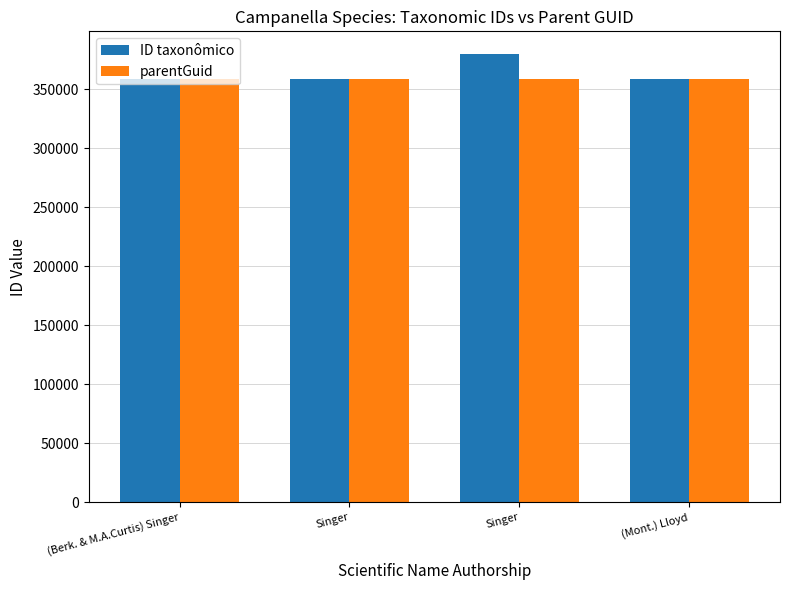

What are all the series names shown in the legend?

ID taxonômico, parentGuid